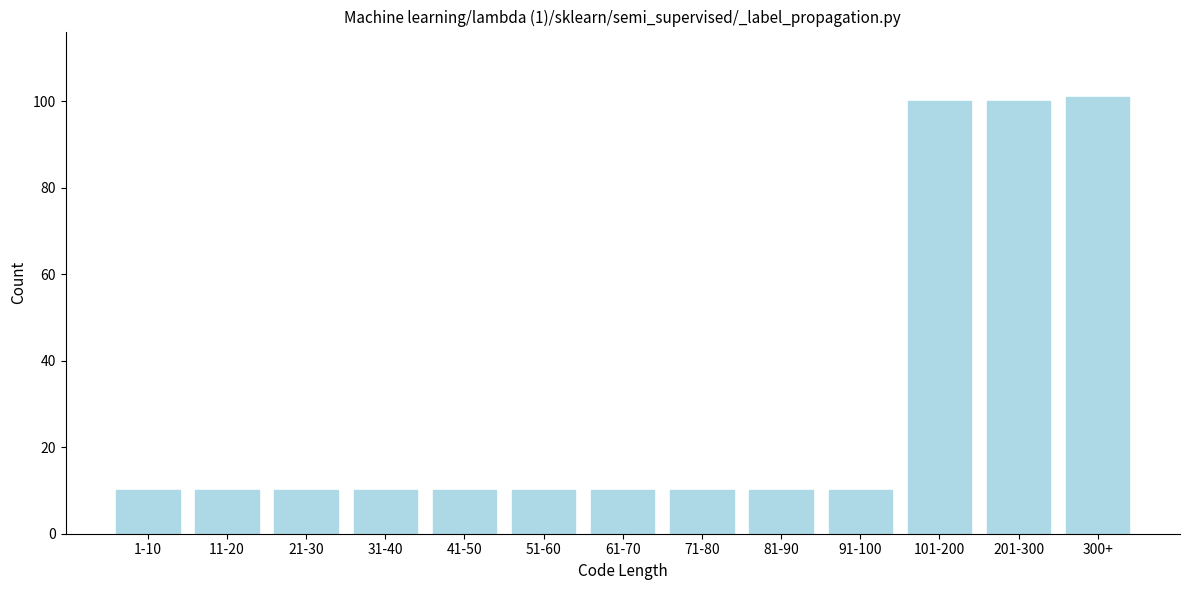

Reading left to right, list all the values displayed in this chart.

1-10=10	11-20=10	21-30=10	31-40=10	41-50=10	51-60=10	61-70=10	71-80=10	81-90=10	91-100=10	101-200=100	201-300=100	300+=101